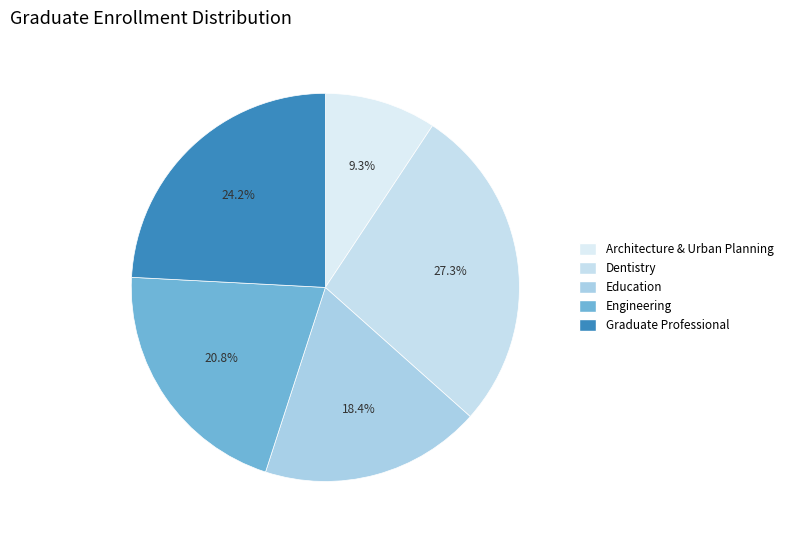

What is the change in value from Architecture & Urban Planning to Education?

+41